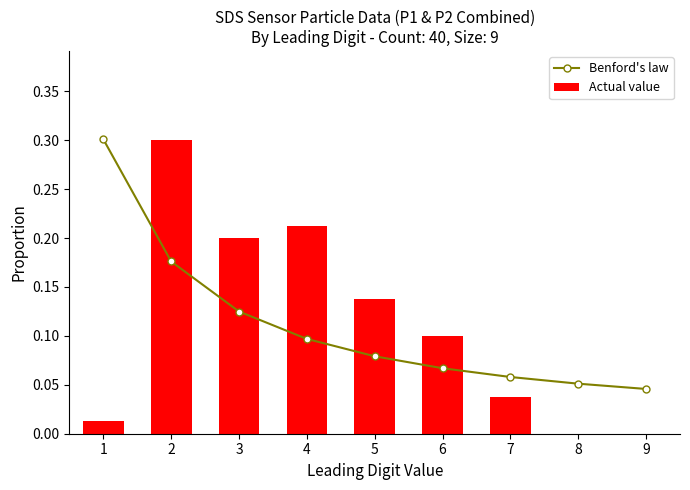

List the series in order of their peak value, highest first.

Benford's law, Actual value